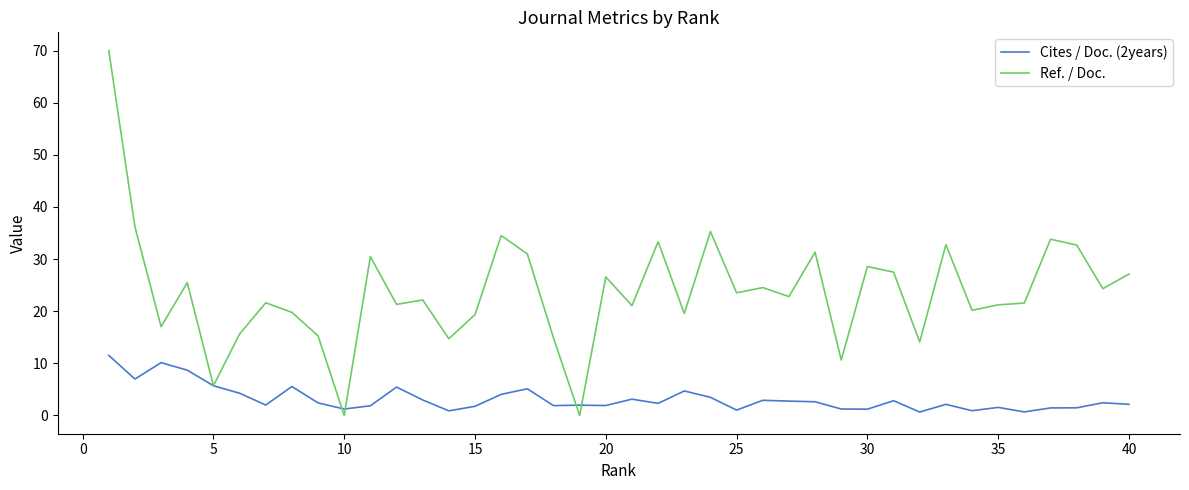

What are all the series names shown in the legend?

Cites / Doc. (2years), Ref. / Doc.